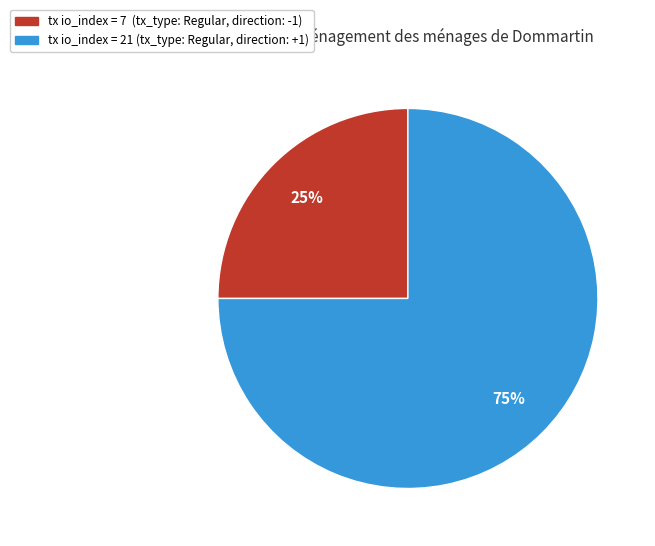

Is there a majority slice in this chart?

Yes